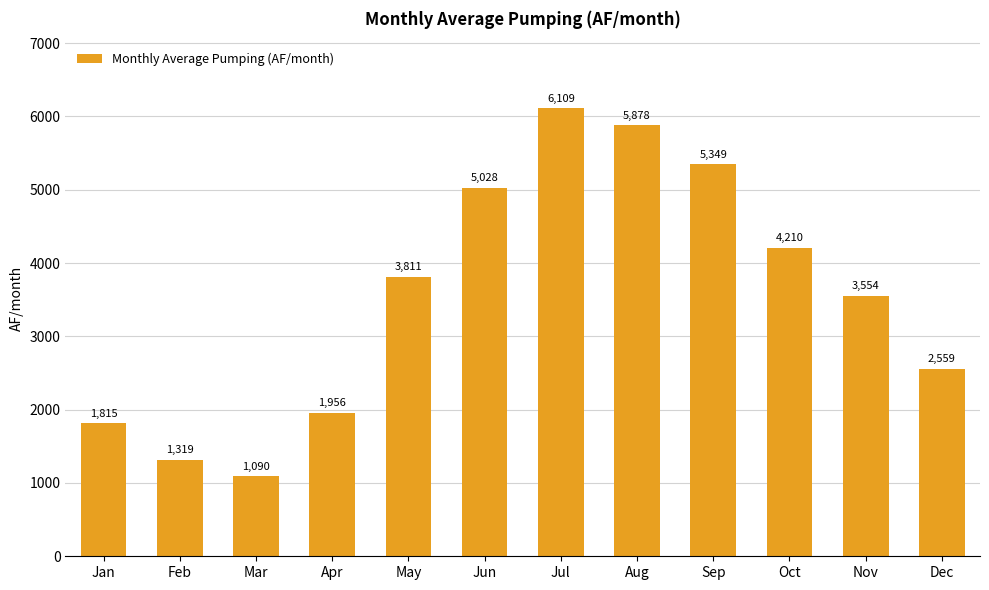

The value at Feb is 1319.3. True or false?

True